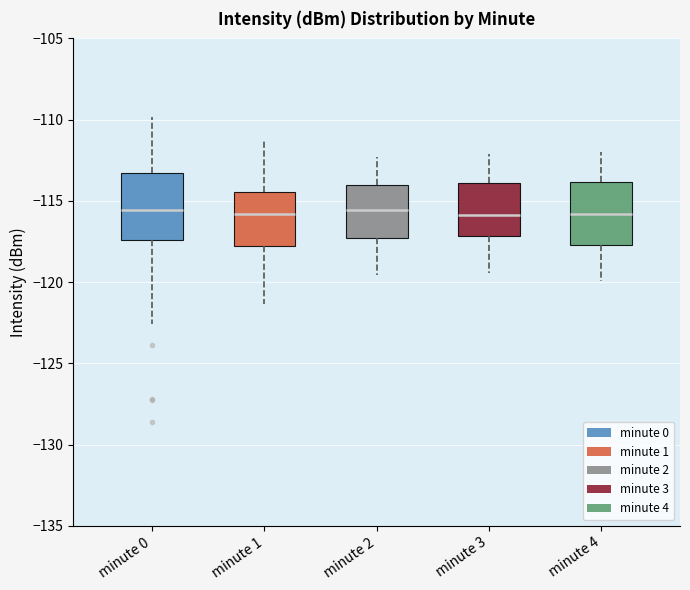

Reading left to right, transcribe this box plot: for each box, give where its median line is, the range the box spans, and where its two whiskers end, as read against the y-axis. The values are not printed on the chart, so give them approximately, as read against the axis.

minute 0: median -115.5, box -117.5 to -113.5, whiskers -122.5 to -110.0
minute 1: median -116.0, box -118.0 to -114.5, whiskers -121.5 to -111.0
minute 2: median -115.5, box -117.5 to -114.0, whiskers -119.5 to -112.5
minute 3: median -116.0, box -117.0 to -114.0, whiskers -119.5 to -112.0
minute 4: median -116.0, box -117.5 to -114.0, whiskers -120.0 to -112.0